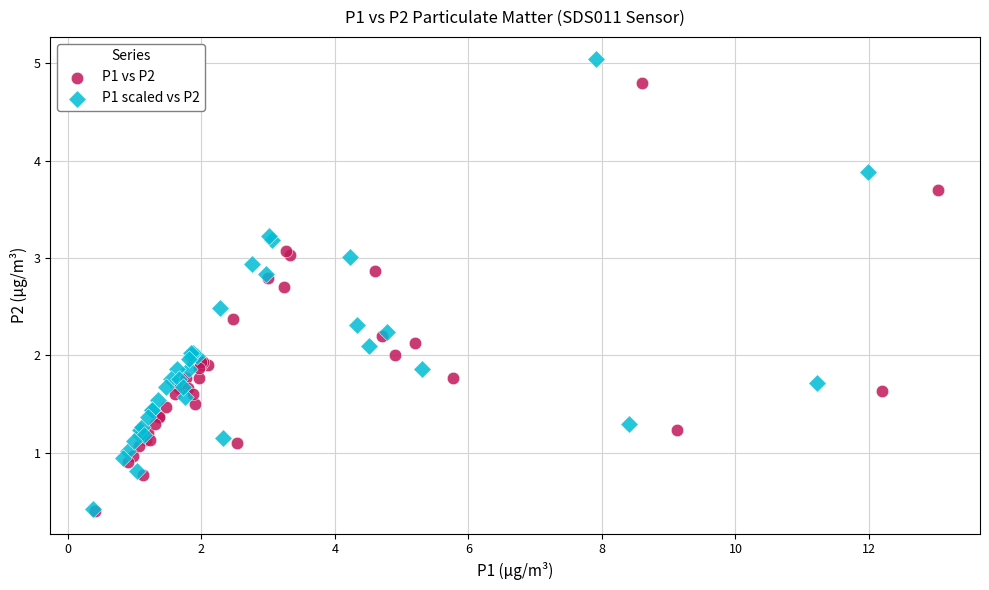

Which series contains the highest Y value?

P1 scaled vs P2